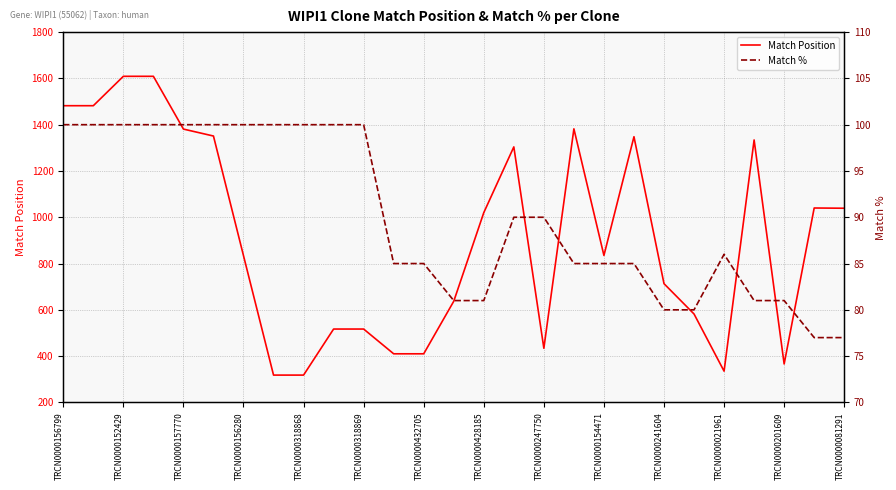

True or false: Match % and Match Position cross at least once.

False